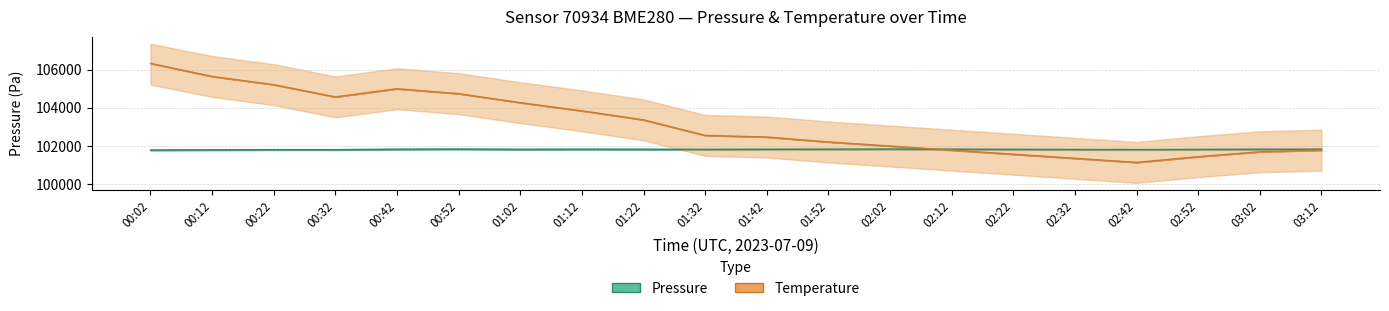

What is the difference between the second highest and second lowest values in the pressure series?

40.2